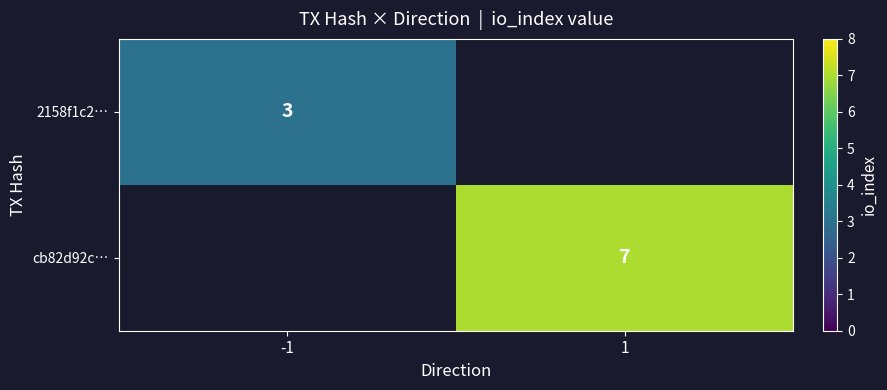

The 2158f1c2… series shows 3 at -1. True or false?

True